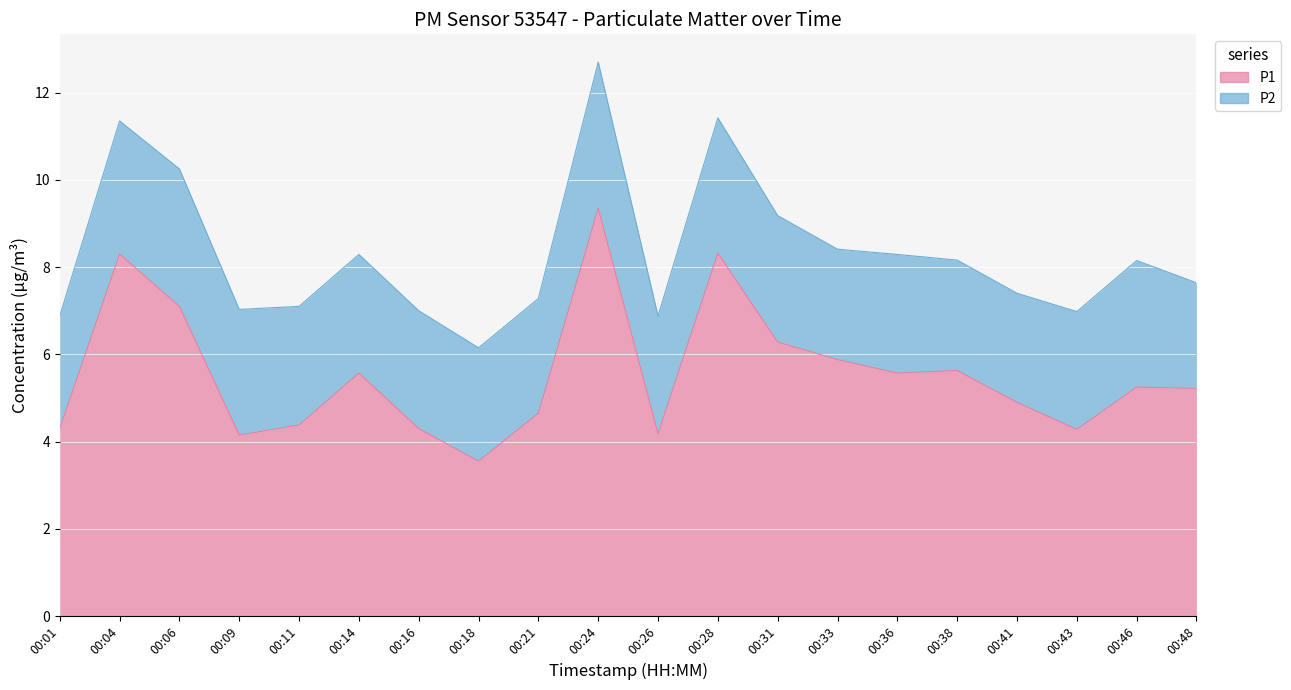

Which label corresponds to the largest value in the chart?

00:24